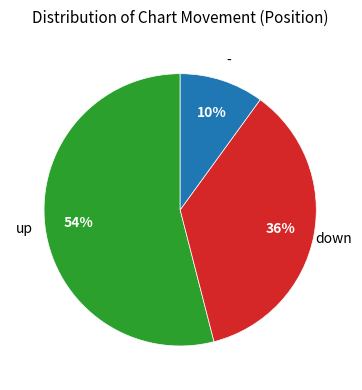

How many slices are in this pie chart?

3